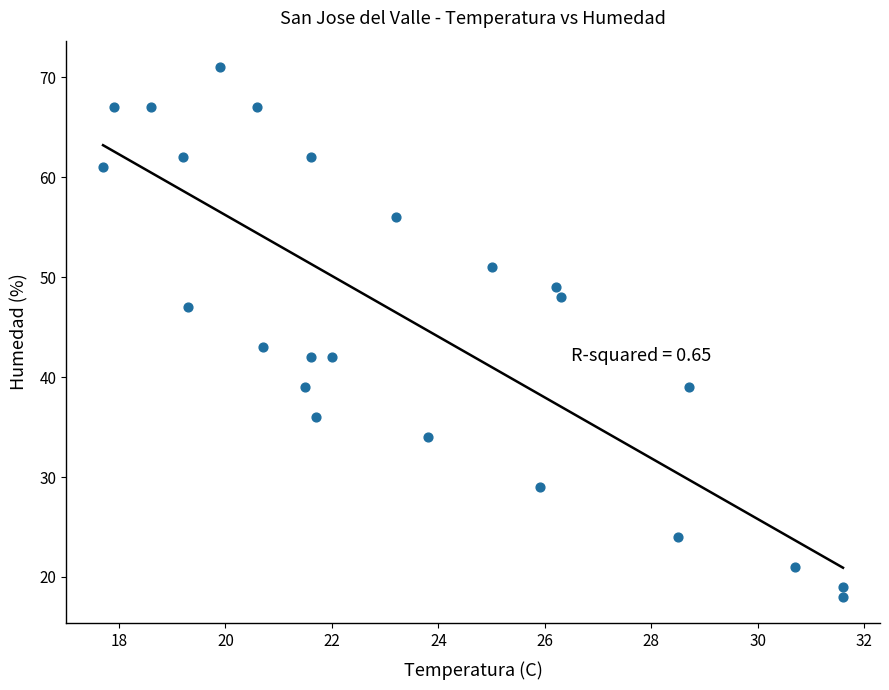

What is the range of Y values (max minus min)?

53